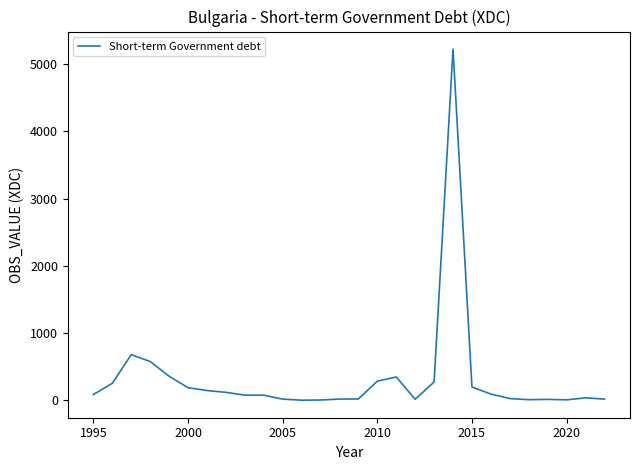

What is the difference between the maximum and minimum values?

5219.4